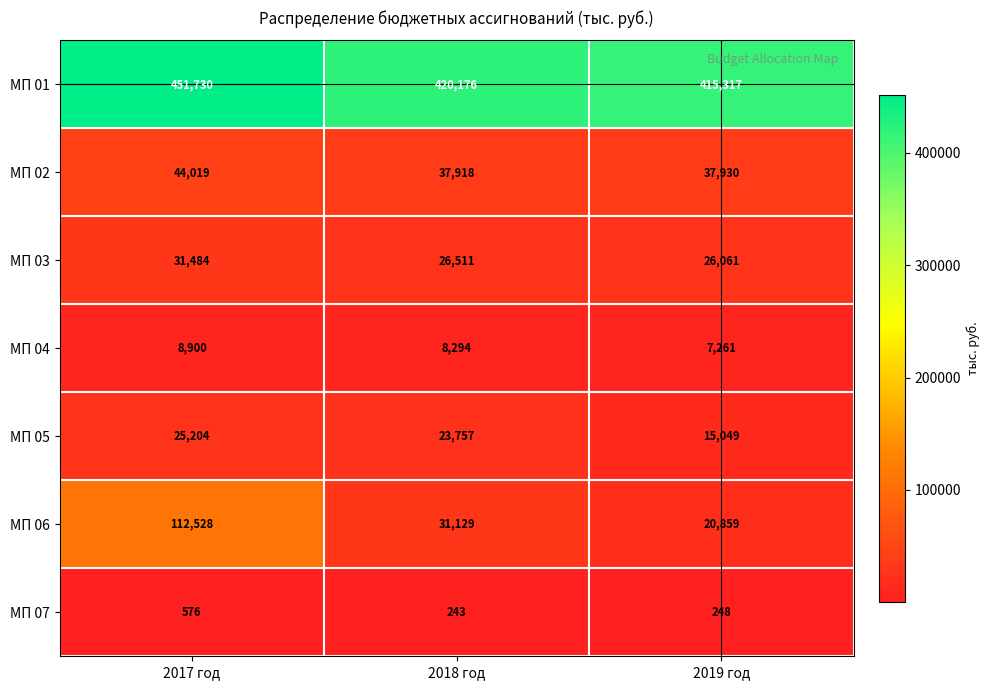

How many series are shown in this chart?

7